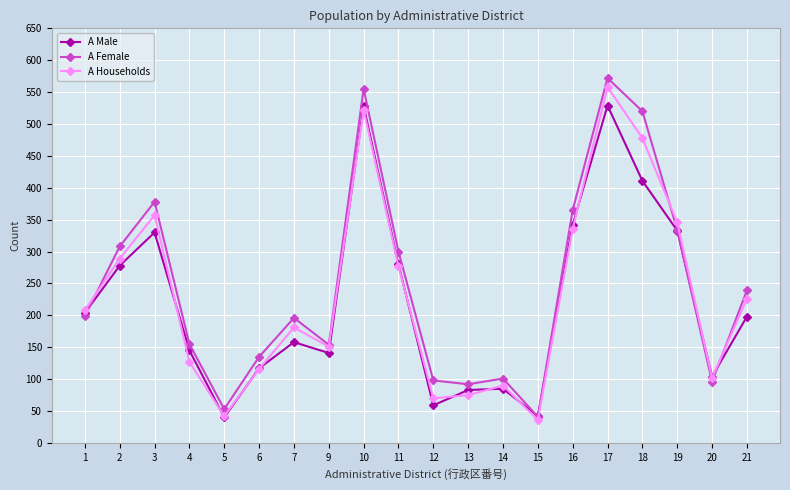

Is it true that A Households equals 97 at 12?

False